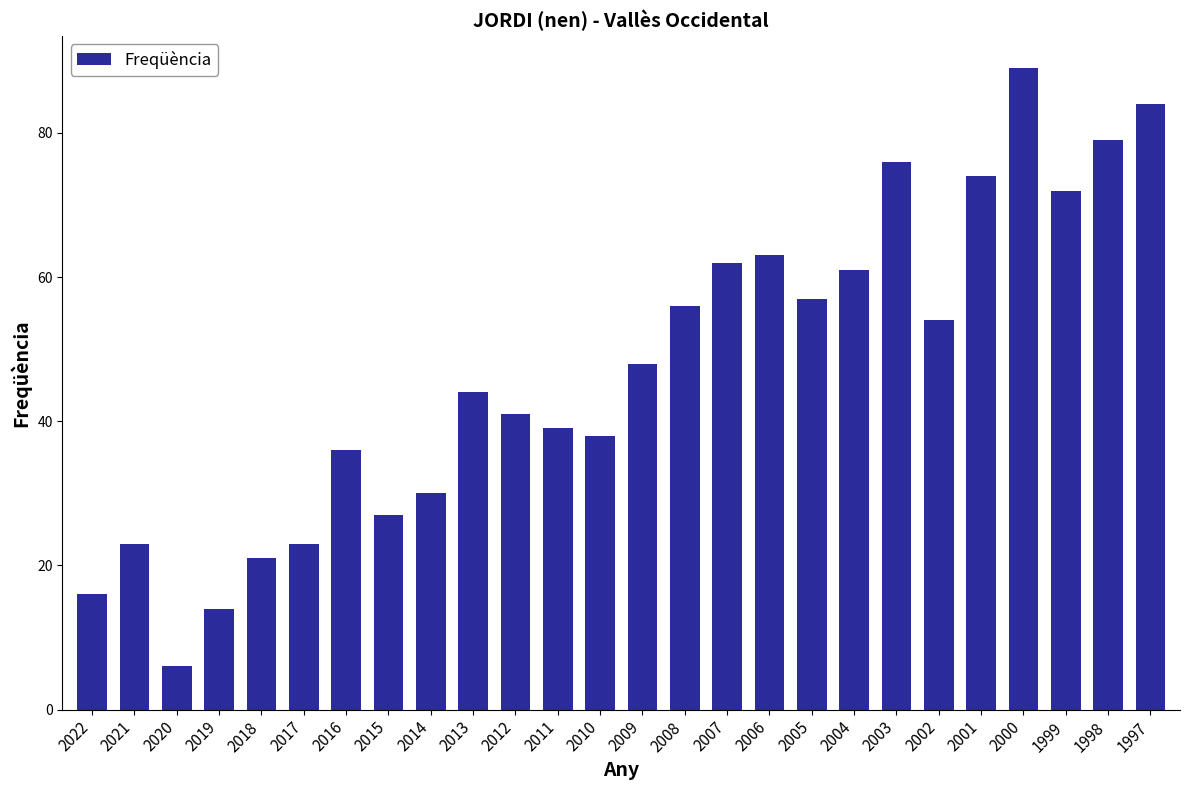

The chart shows a value of 31 at 2009. True or false?

False